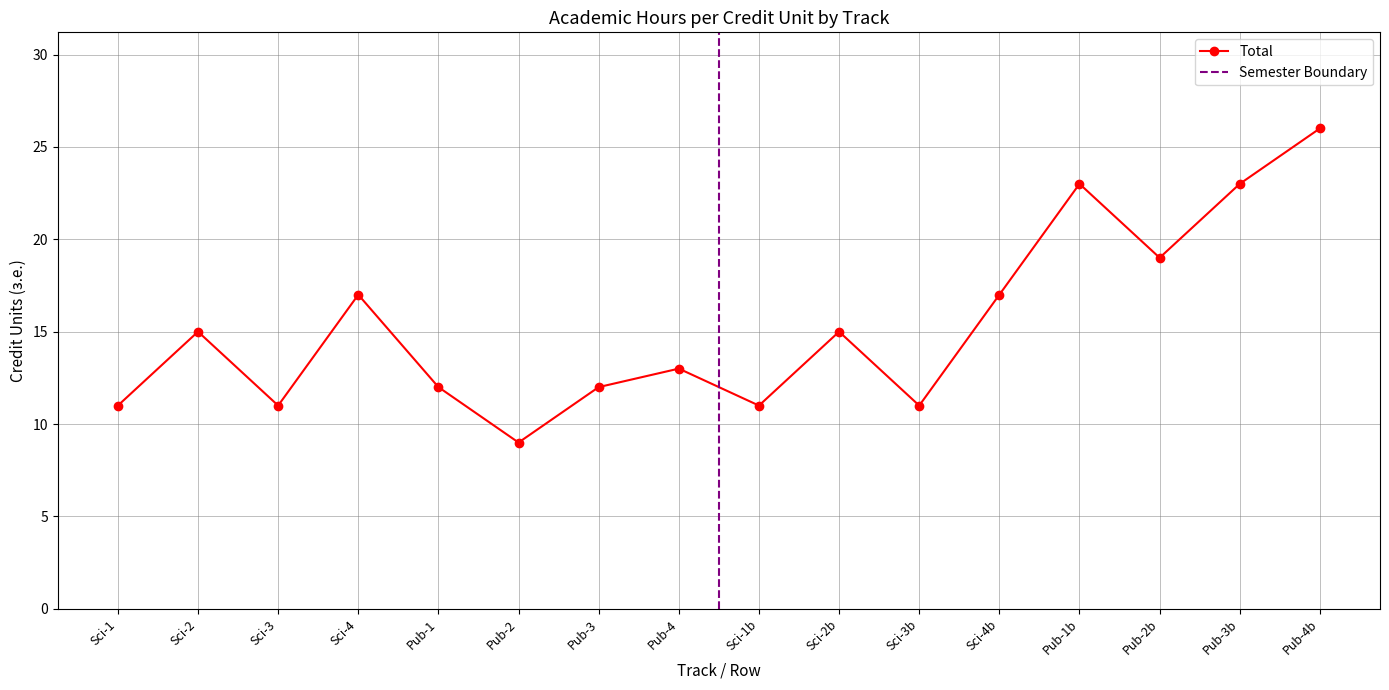

Where is the first local maximum for Total?

Sci-2